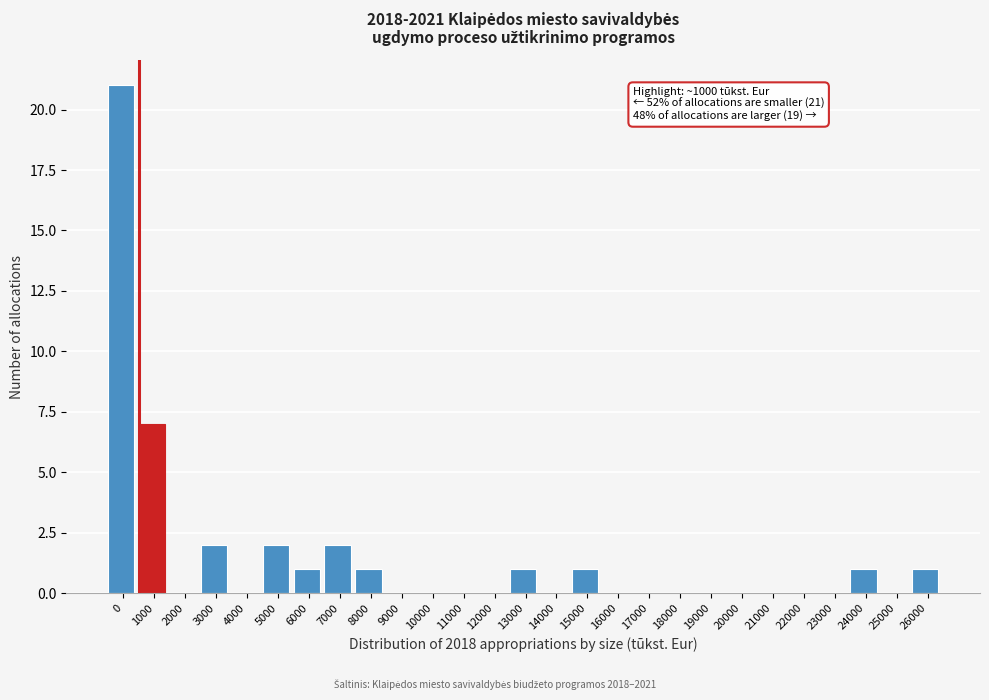

Reading right to left, list all the values displayed in this chart.

26000=1	25000=0	24000=1	23000=0	22000=0	21000=0	20000=0	19000=0	18000=0	17000=0	16000=0	15000=1	14000=0	13000=1	12000=0	11000=0	10000=0	9000=0	8000=1	7000=2	6000=1	5000=2	4000=0	3000=2	2000=0	1000=7	0=21